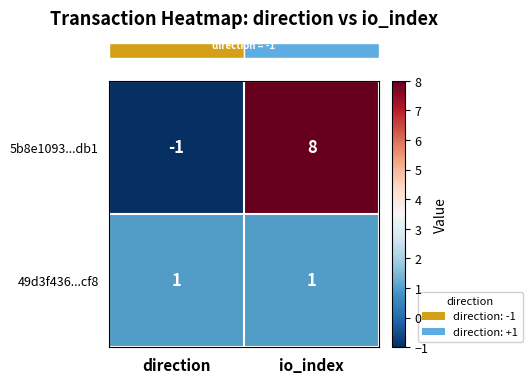

What is the average value of the 5b8e1093...db1 series?

4